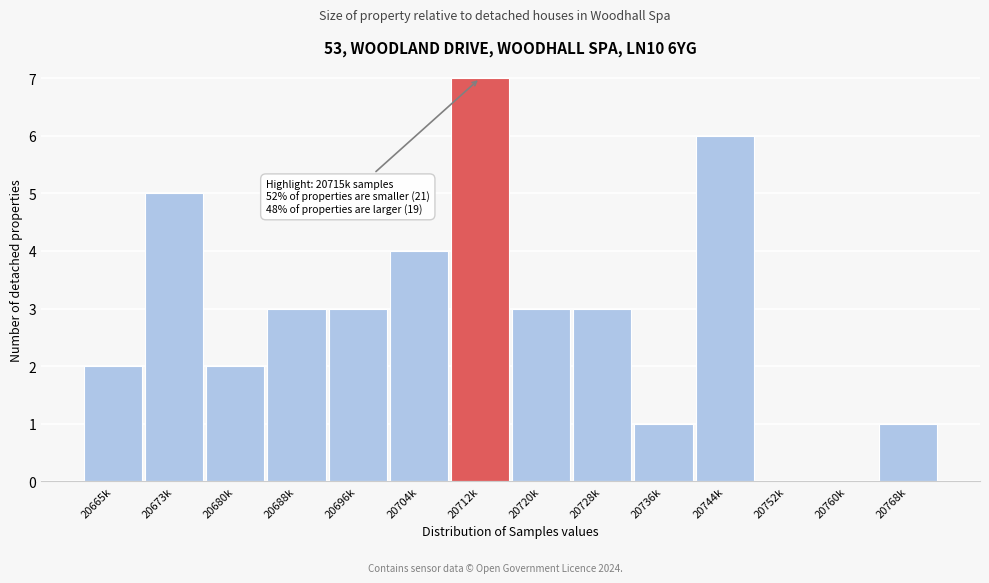

Reading left to right, what are all the values shown in this chart?

20665k=2	20673k=5	20680k=2	20688k=3	20696k=3	20704k=4	20712k=7	20720k=3	20728k=3	20736k=1	20744k=6	20752k=0	20760k=0	20768k=1